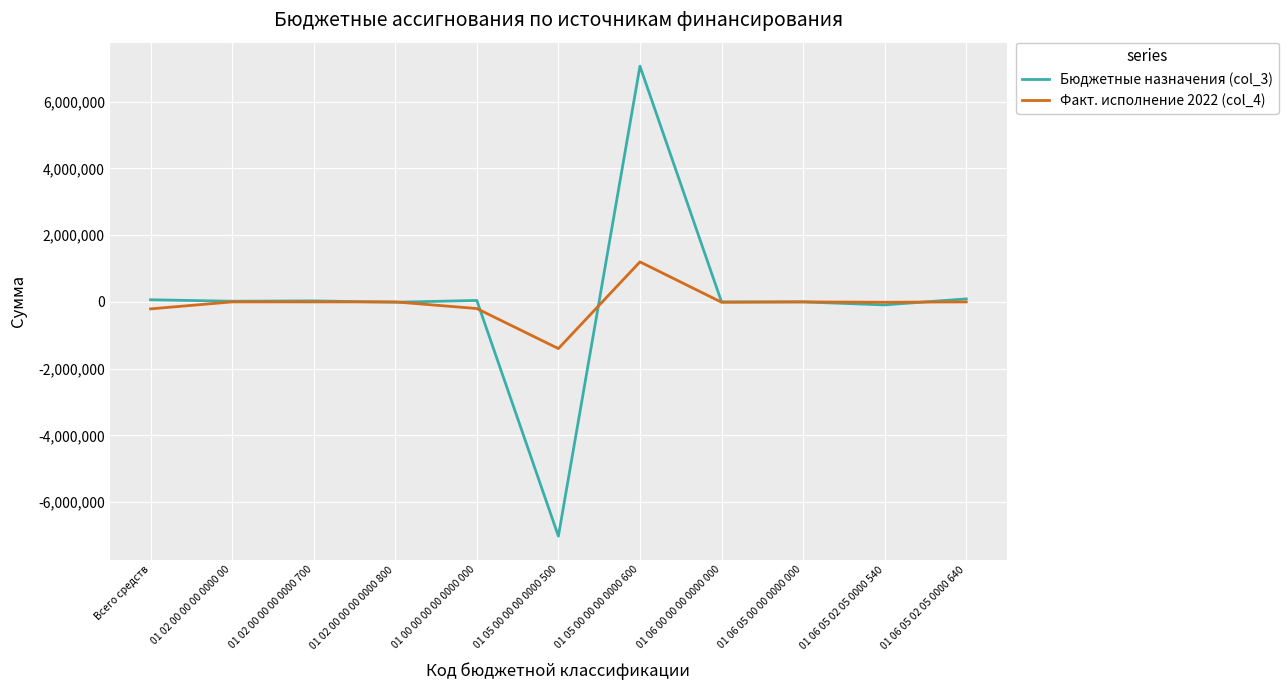

What is the minimum value shown in the chart?

-7022421.1